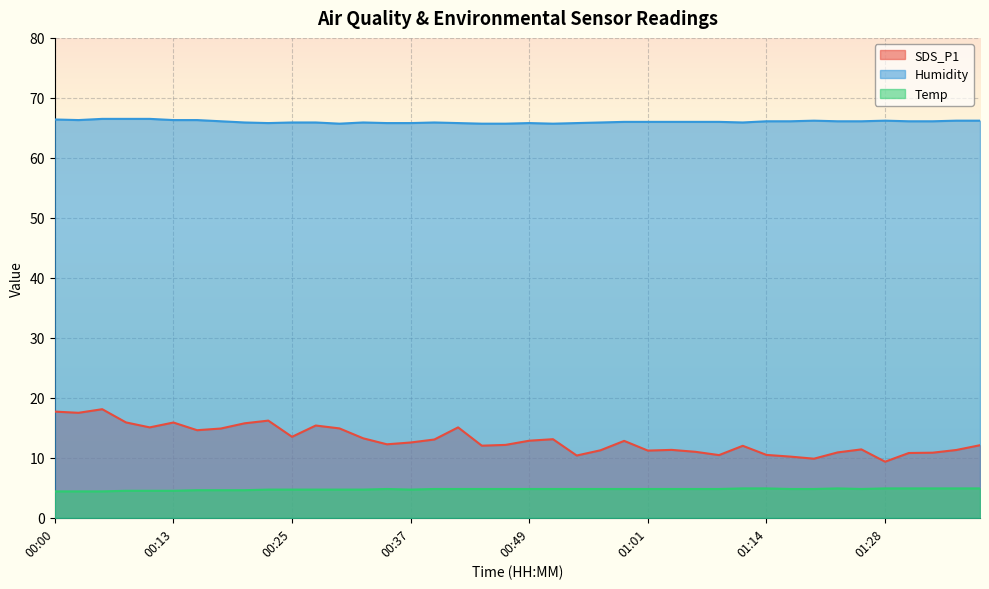

What is the label of the 2nd point from the right?

01:37